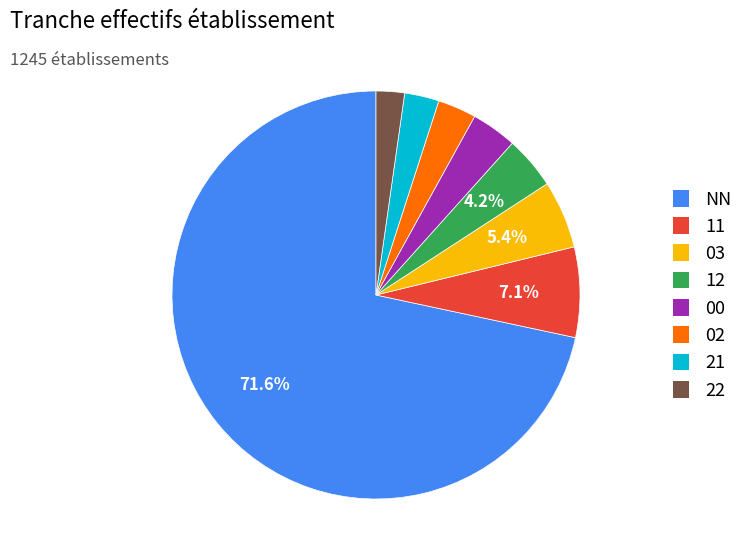

How many slices are in this pie chart?

8